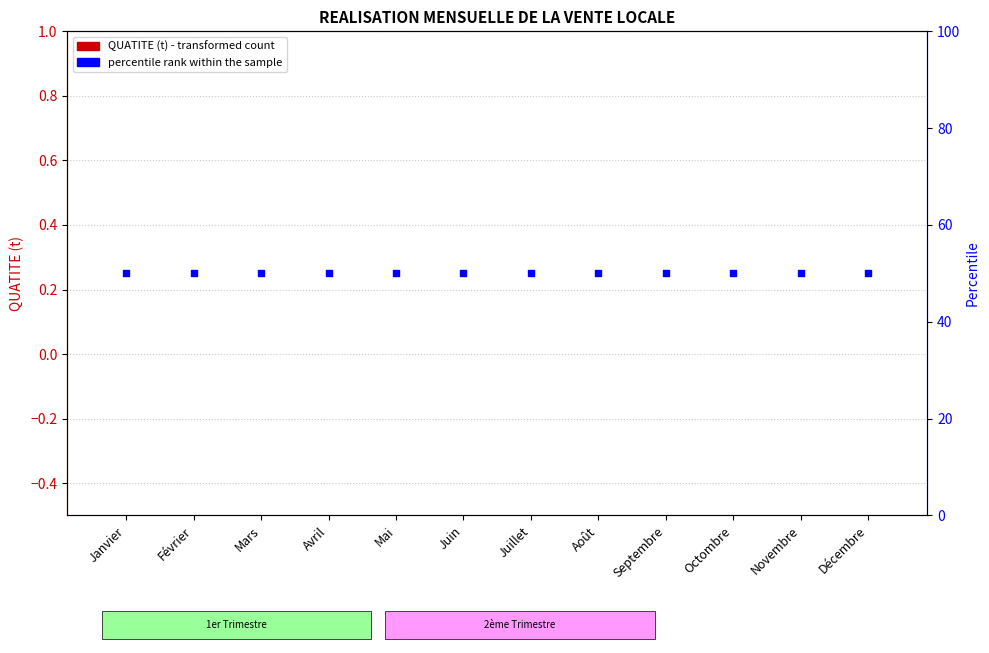

What is the total value across all series at Septembre?

50